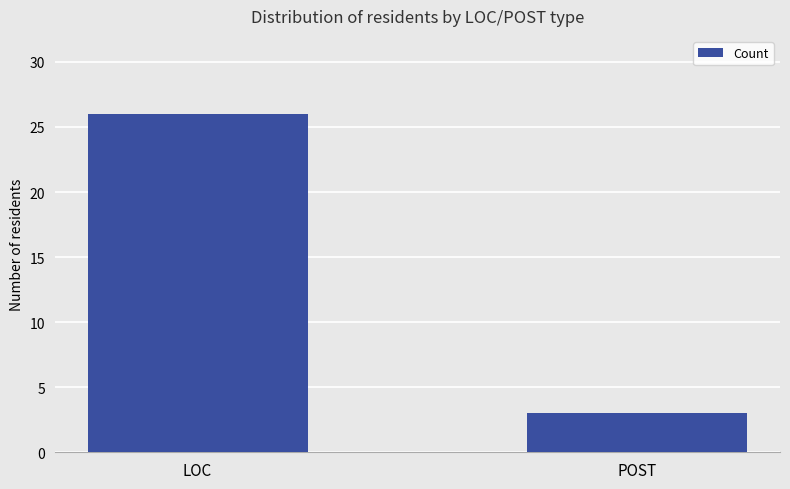

What is the smallest value displayed?

3